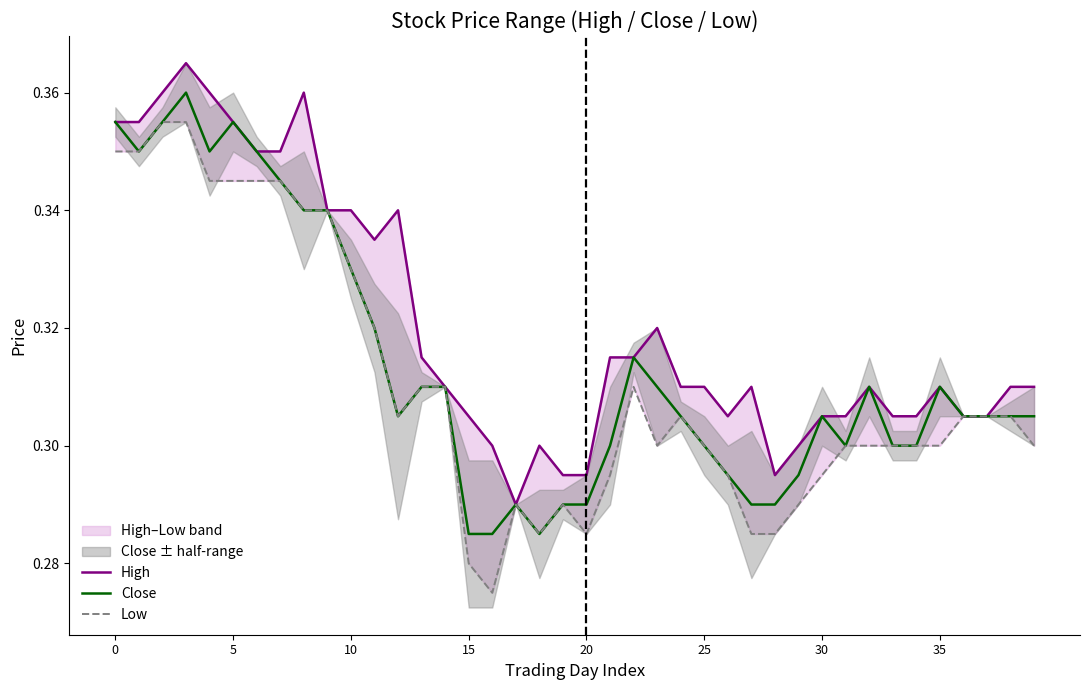

Rank the series by their maximum value, from highest to lowest.

High, Close, Low